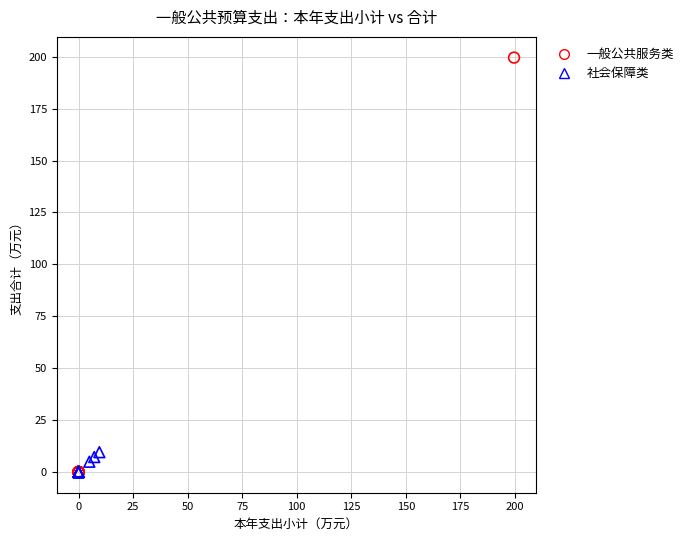

What are all the series names shown in the legend?

一般公共服务类, 社会保障类